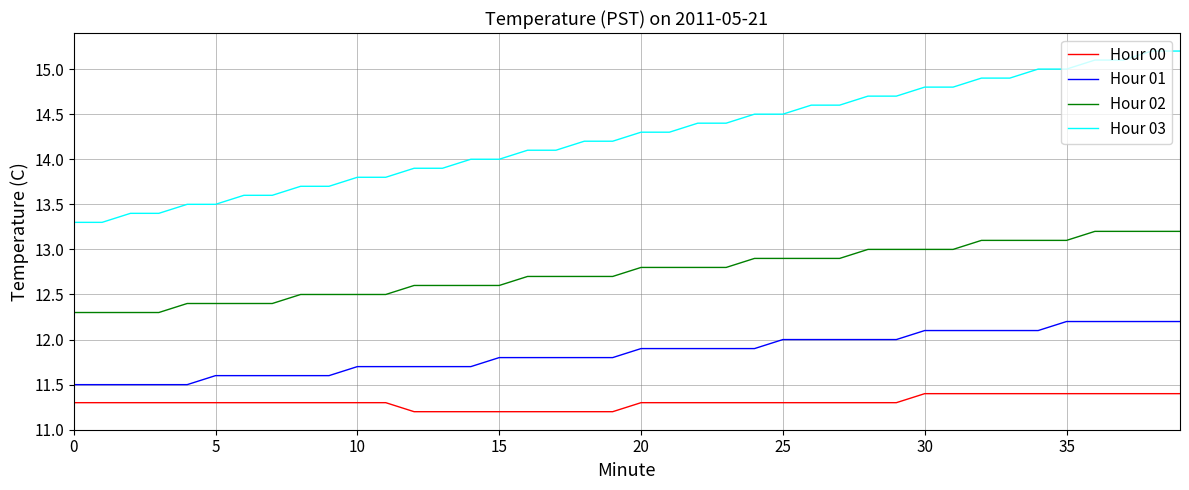

Which series has the largest total across all categories?

Hour 03